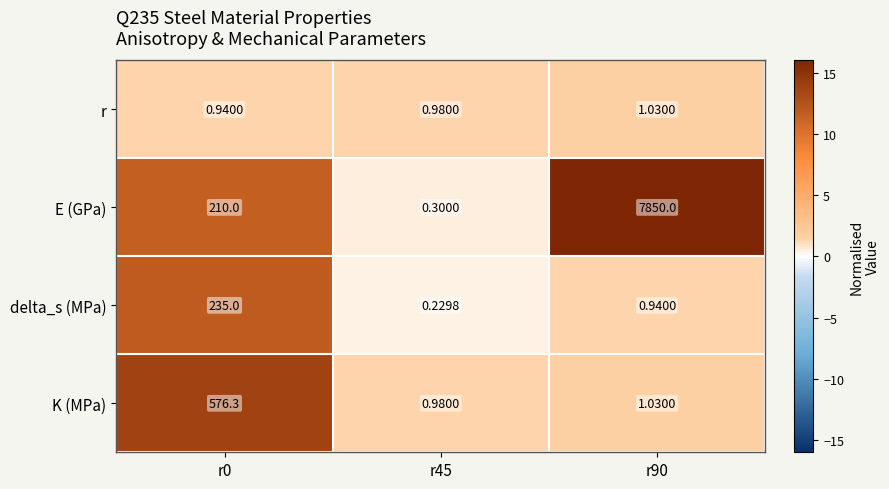

Which series changed the most between r45 and r90?

E (GPa)